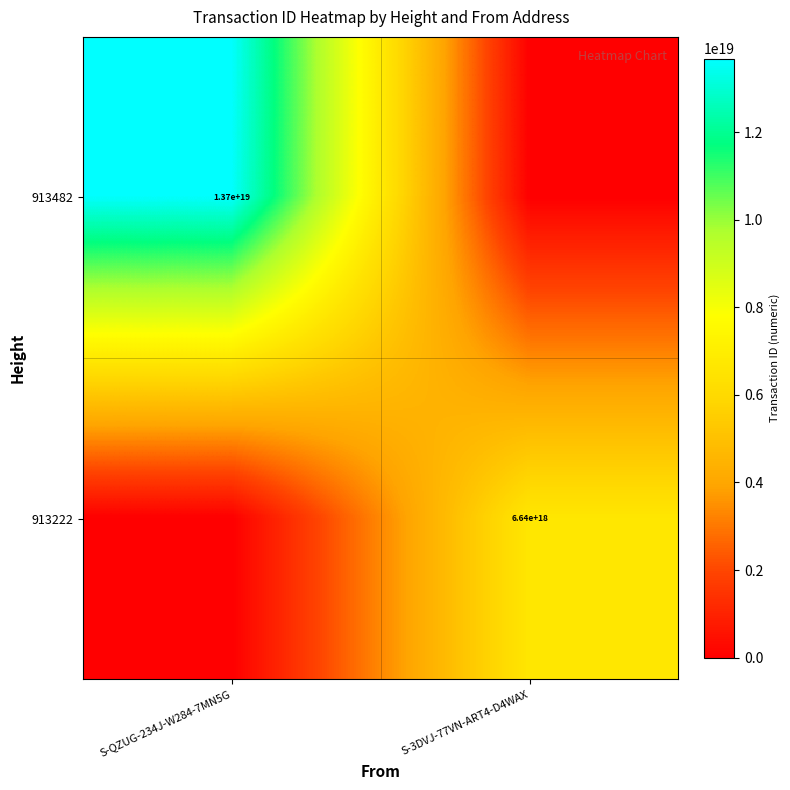

True or false: 913482 has a value of 6596863786707874816 at S-QZUG-234J-W284-7MN5G.

False